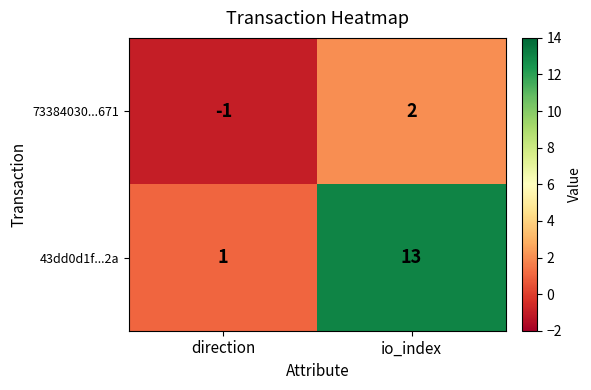

At which category does the chart reach its minimum across all series?

direction